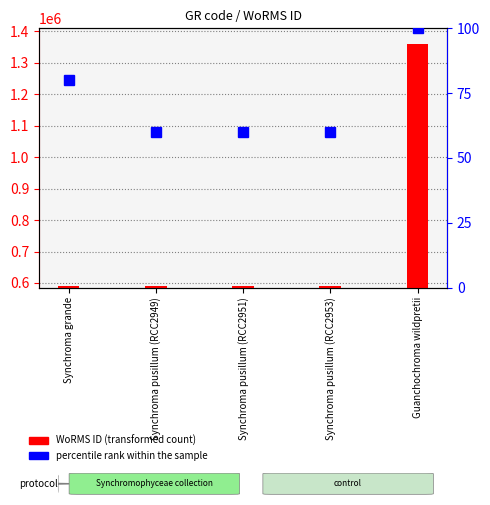

Is it true that WoRMS ID (transformed count) equals 774334 at Guanchochroma wildpretii?

True